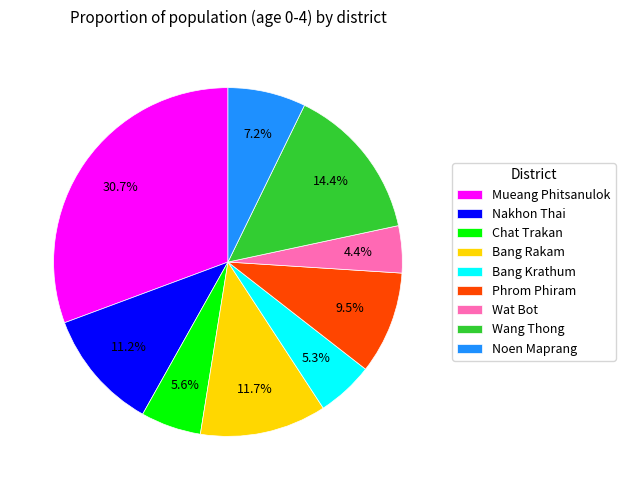

What is the largest slice in the pie chart?

Mueang Phitsanulok